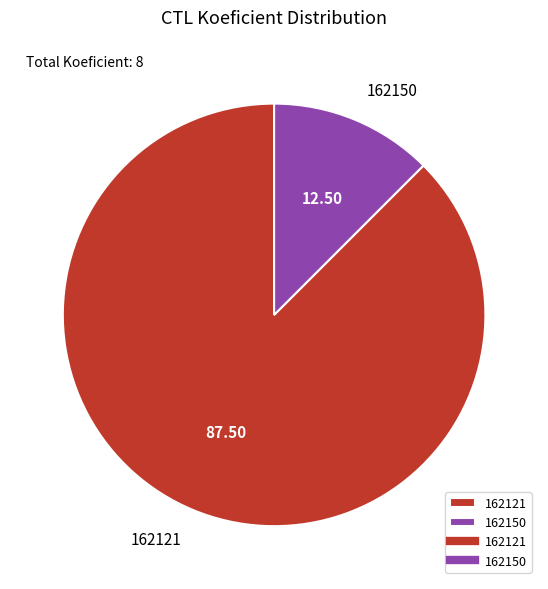

What is the majority slice?

162121